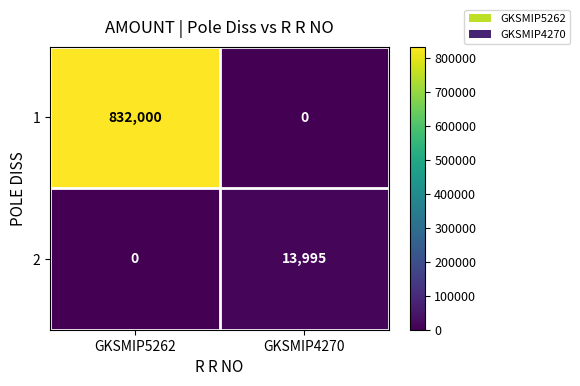

Rank the series at GKSMIP5262 from highest to lowest value.

1, 2